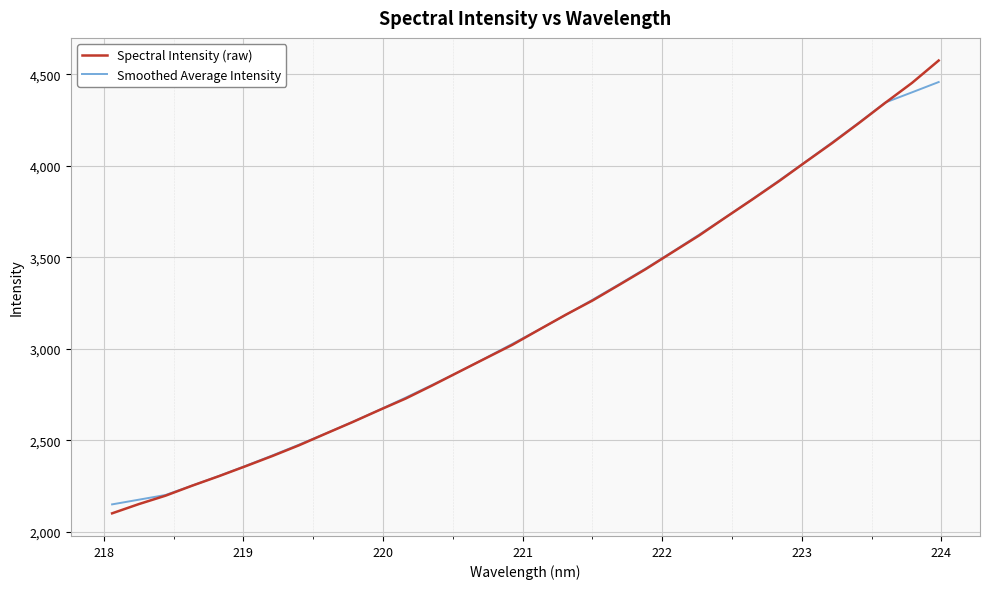

Which series has the widest spread of values?

Spectral Intensity (raw)